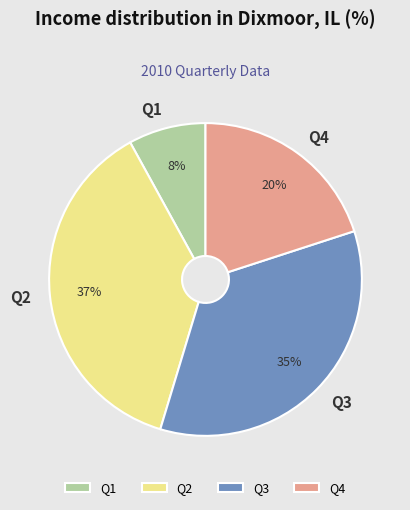

To the nearest percent, what percentage of the pie is Q4?

20%